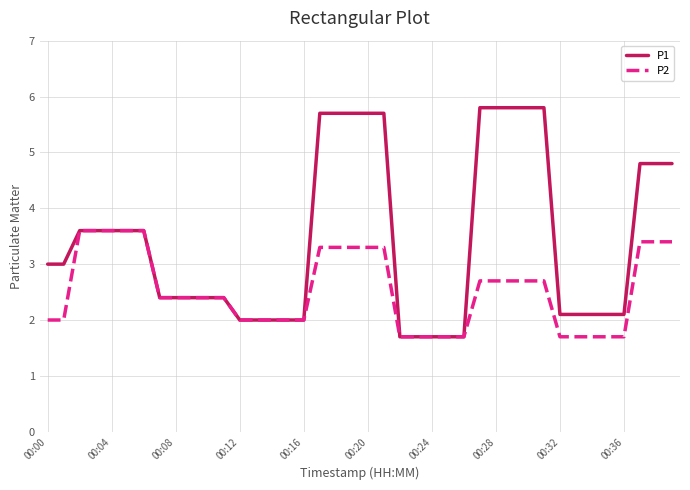

Does the chart have visible grid lines?

Yes